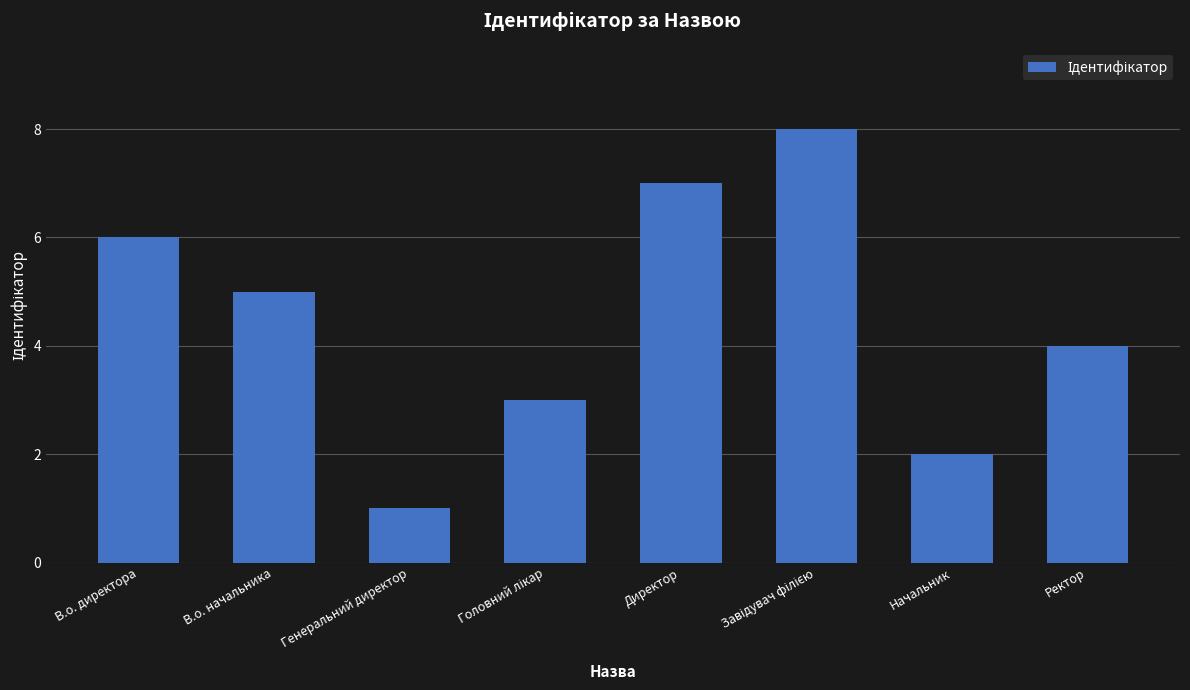

What is the maximum value shown in the chart?

8